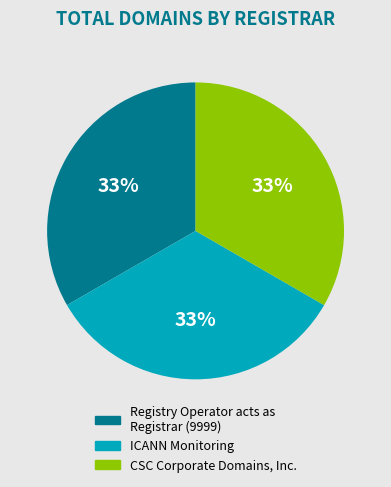

Does any single category account for the majority?

No